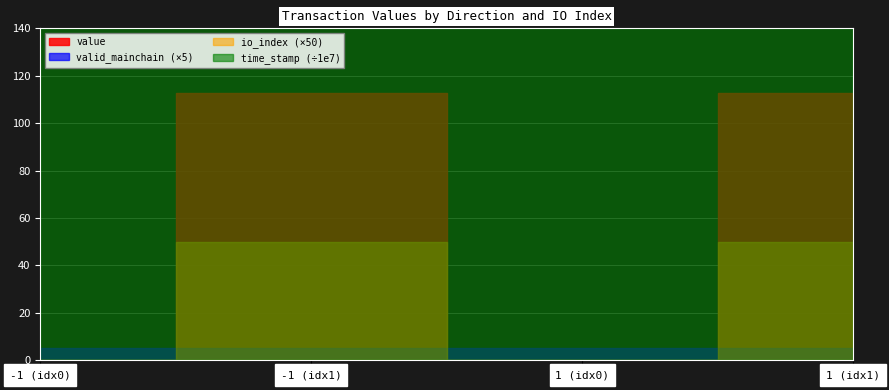

True or false: time_stamp and valid_mainchain cross at least once.

False